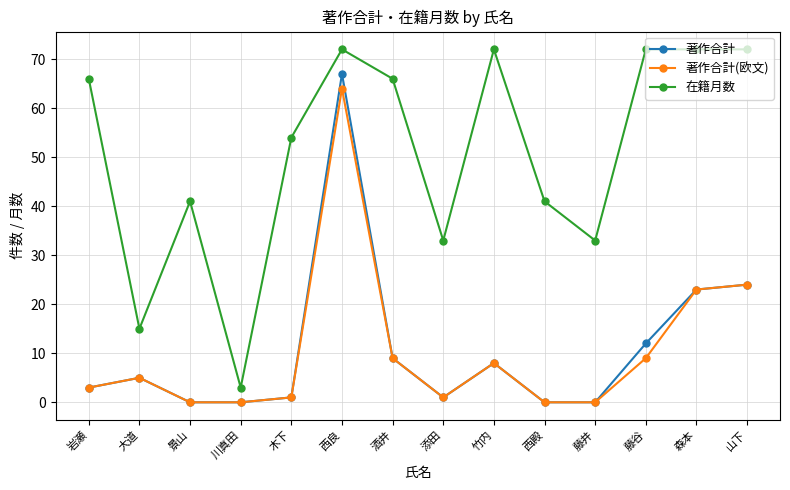

True or false: 在籍月数 and 著作合計 intersect in this chart.

False